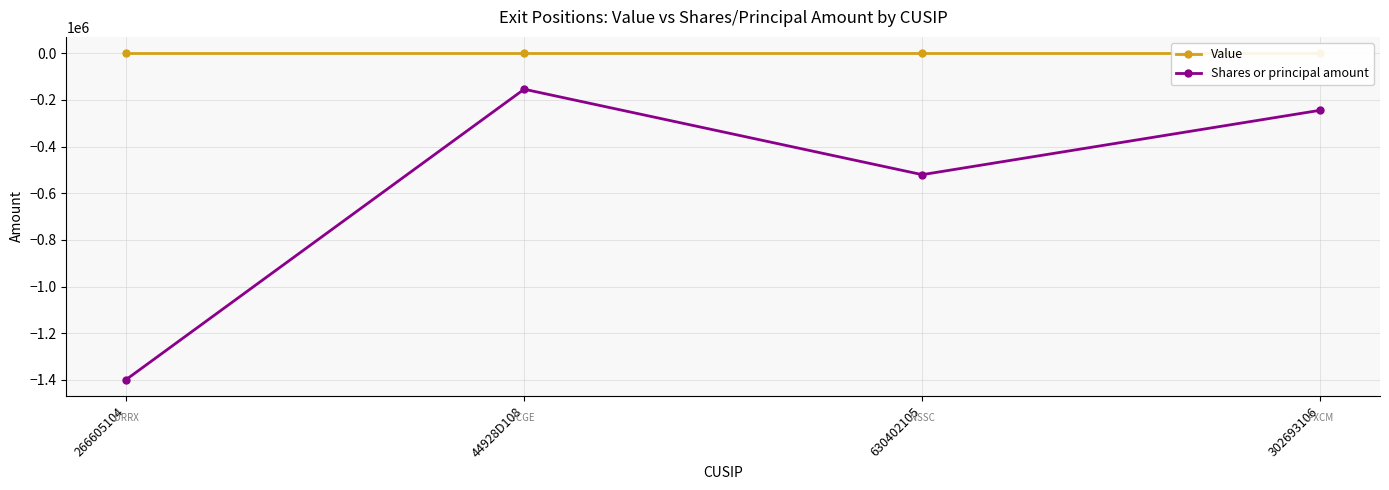

Rank the categories by Shares or principal amount value from highest to lowest.

44928D108, 302693106, 630402105, 266605104